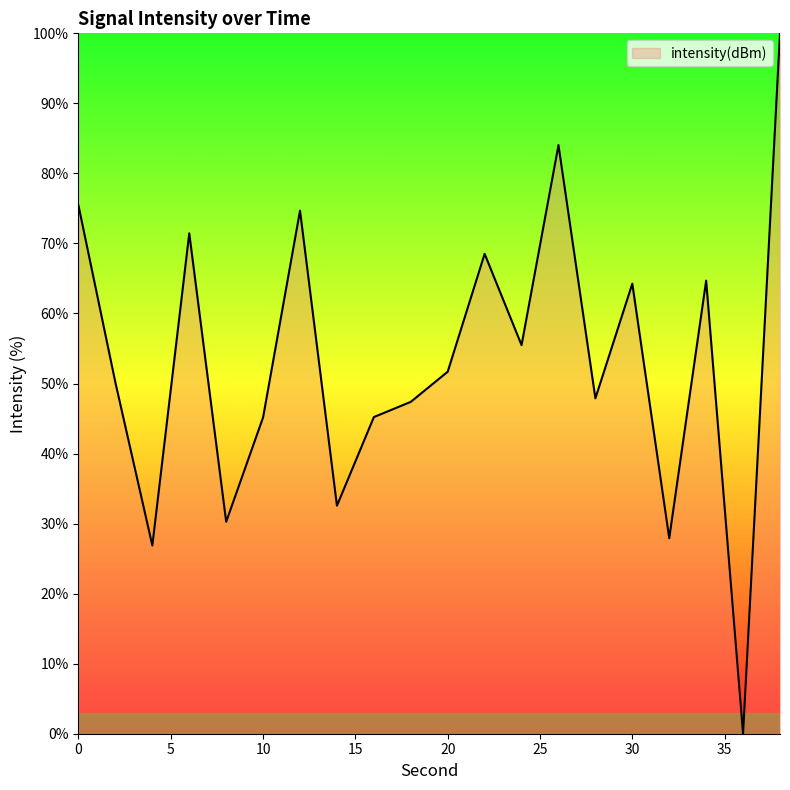

What is the difference between the maximum and minimum values?

100.0